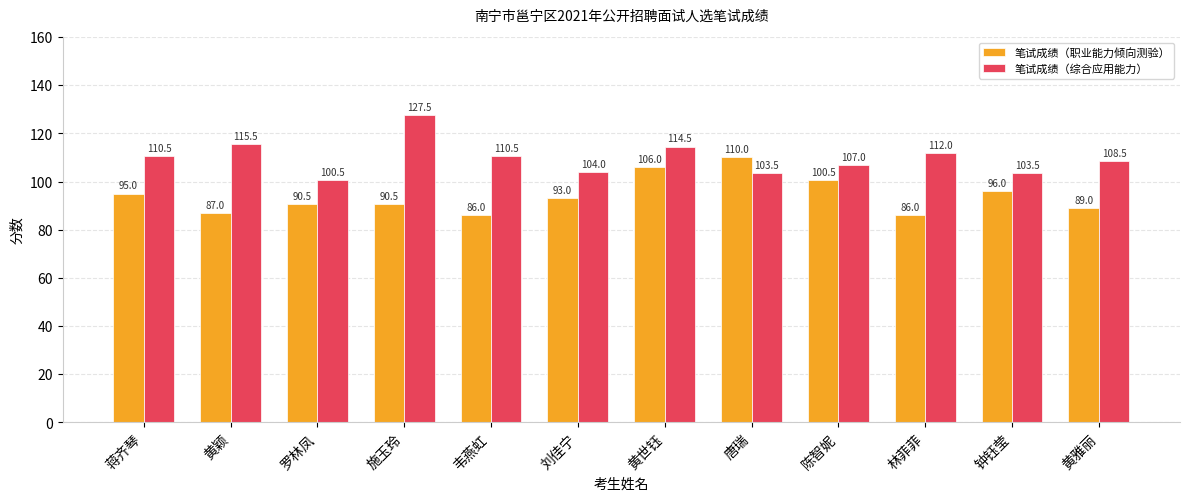

Rank the series by their average value, from lowest to highest.

笔试成绩（职业能力倾向测验）, 笔试成绩（综合应用能力）